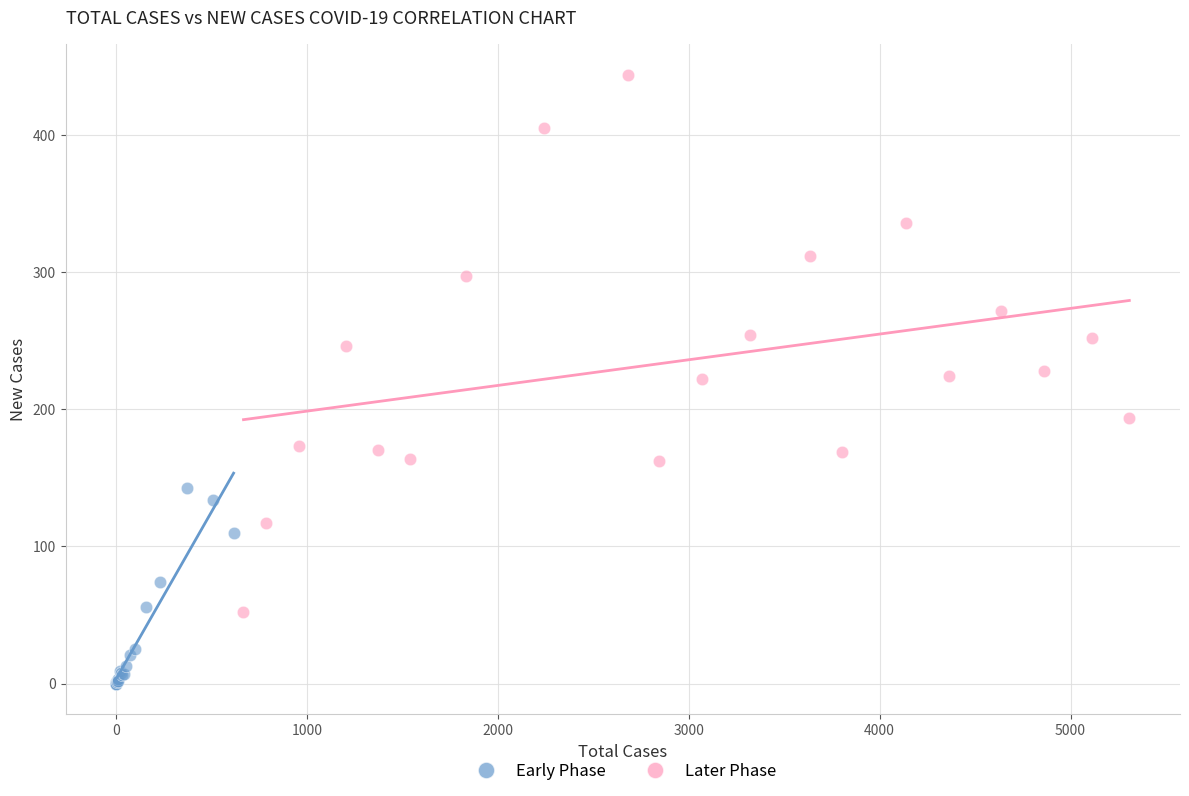

Which series contains the highest Y value?

Later Phase